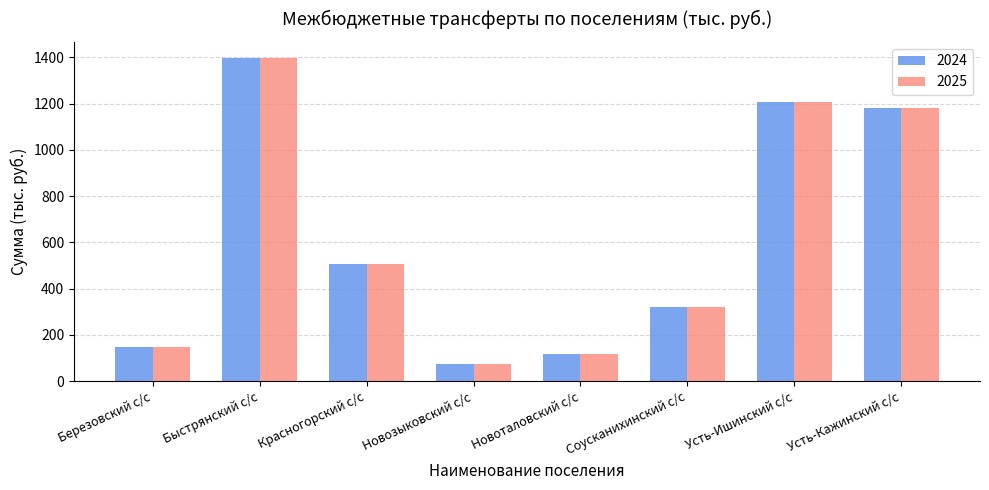

How many series are shown in this chart?

2